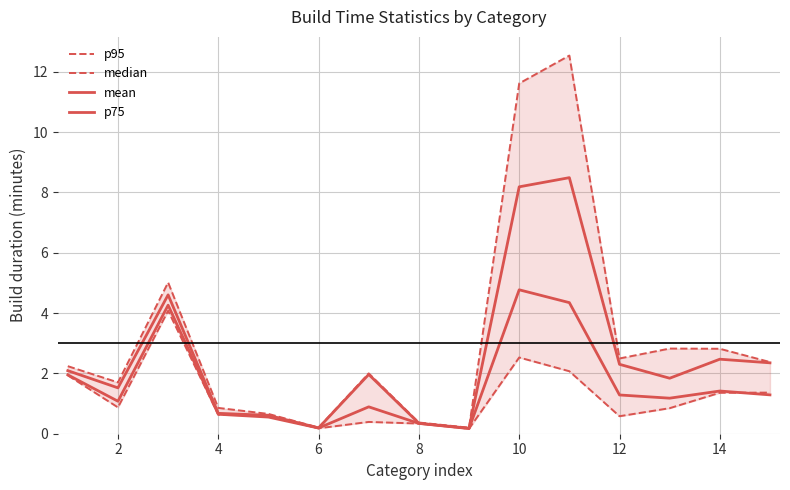

Reading right to left, list all the values displayed in this chart.

p95: 2.4	2.8	2.8	2.5	12.5	11.6	0.2	0.4	2.0	0.2	0.7	0.9	5.0	1.7	2.2
median: 1.4	1.4	0.8	0.6	2.1	2.5	0.2	0.3	0.4	0.2	0.6	0.6	4.1	0.9	1.9
mean: 1.3	1.4	1.2	1.3	4.3	4.8	0.2	0.3	0.9	0.2	0.6	0.6	4.3	1.1	2.0
p75: 2.4	2.5	1.8	2.3	8.5	8.2	0.2	0.3	2.0	0.2	0.6	0.7	4.6	1.5	2.1